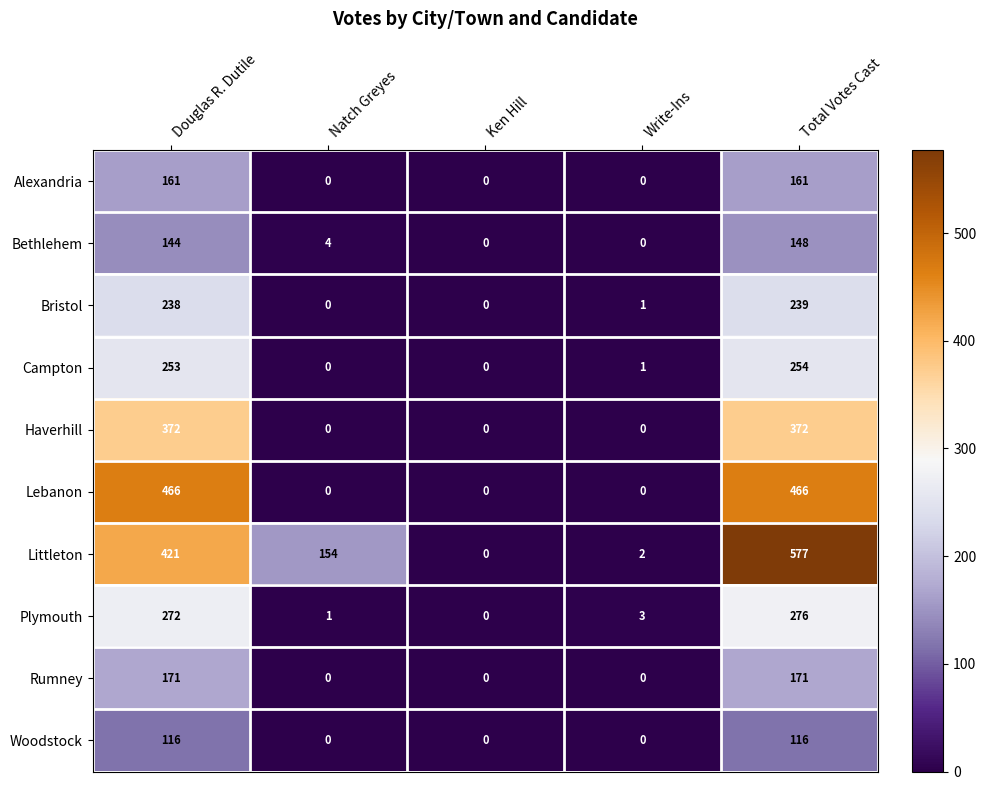

Rank the series at Douglas R. Dutile from lowest to highest value.

Woodstock, Bethlehem, Alexandria, Rumney, Bristol, Campton, Plymouth, Haverhill, Littleton, Lebanon